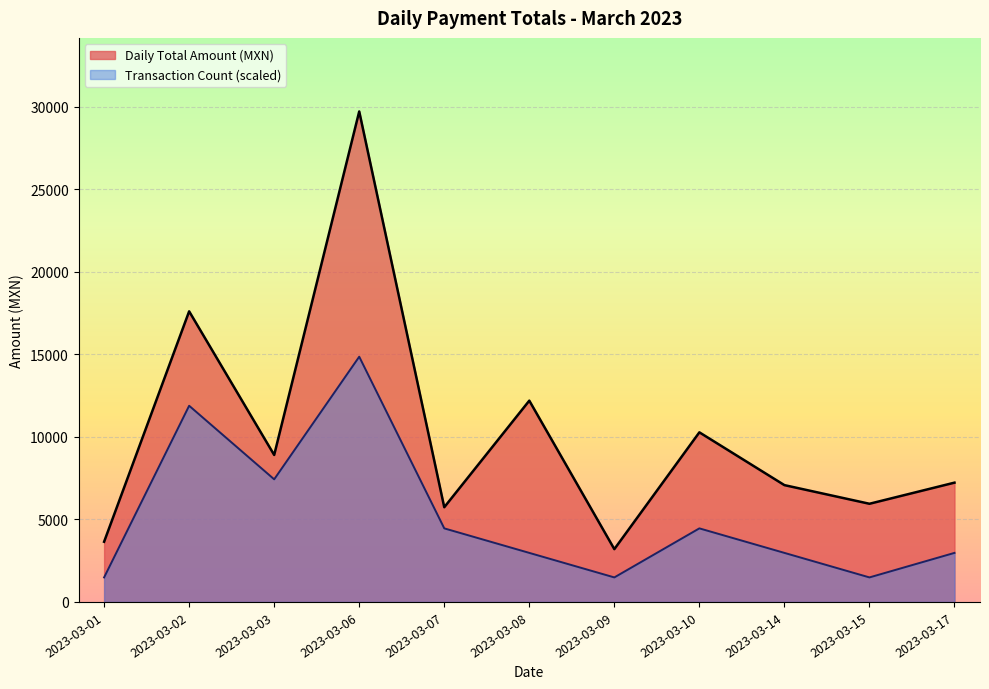

What is the minimum value for Daily Total Amount?

3200.0